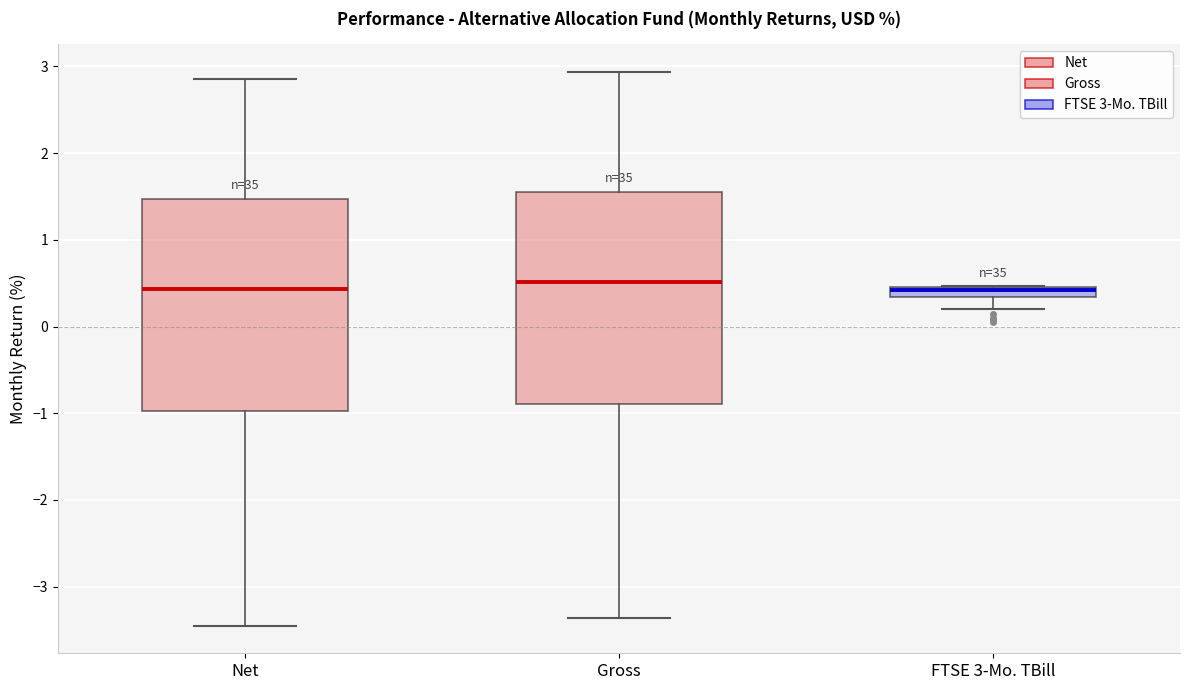

Where does the median line of the box for Net sit on the y-axis? The values are not printed on the chart, so give them approximately, as read against the axis.

0.4